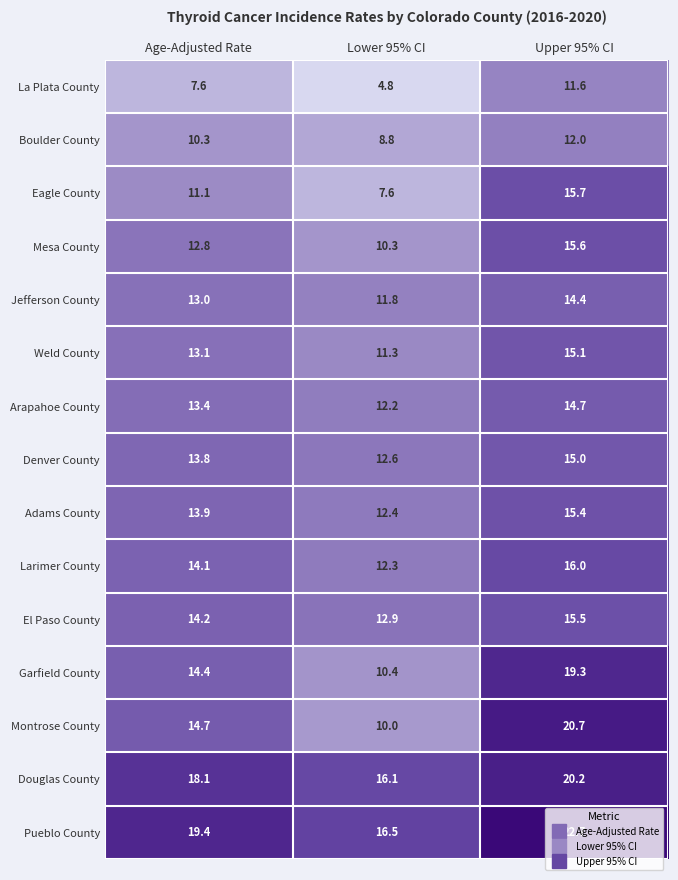

At how many categories does at least one series exceed 12?

3